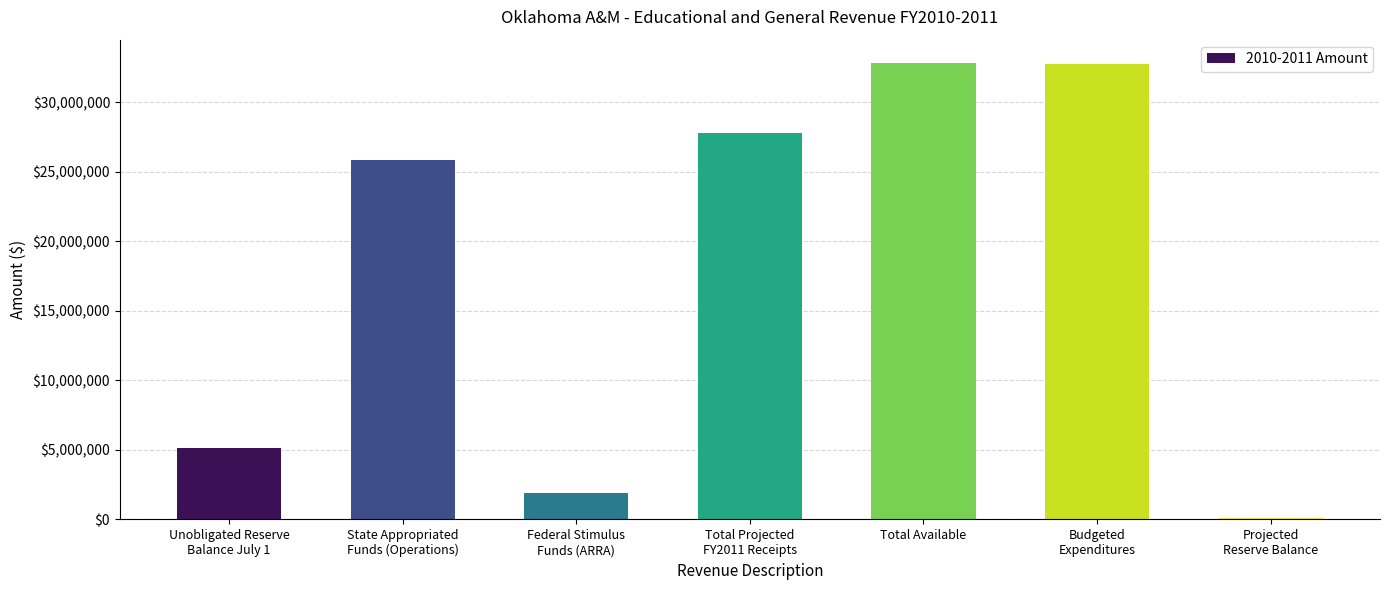

What is the sum of all values?

126285396